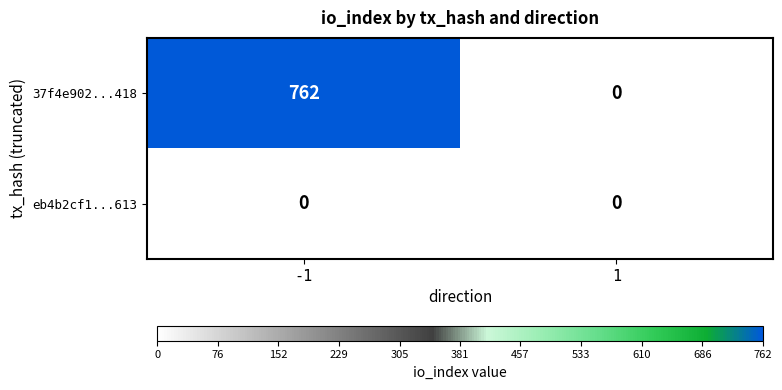

What is the average value of the 37f4e902...418 series?

381